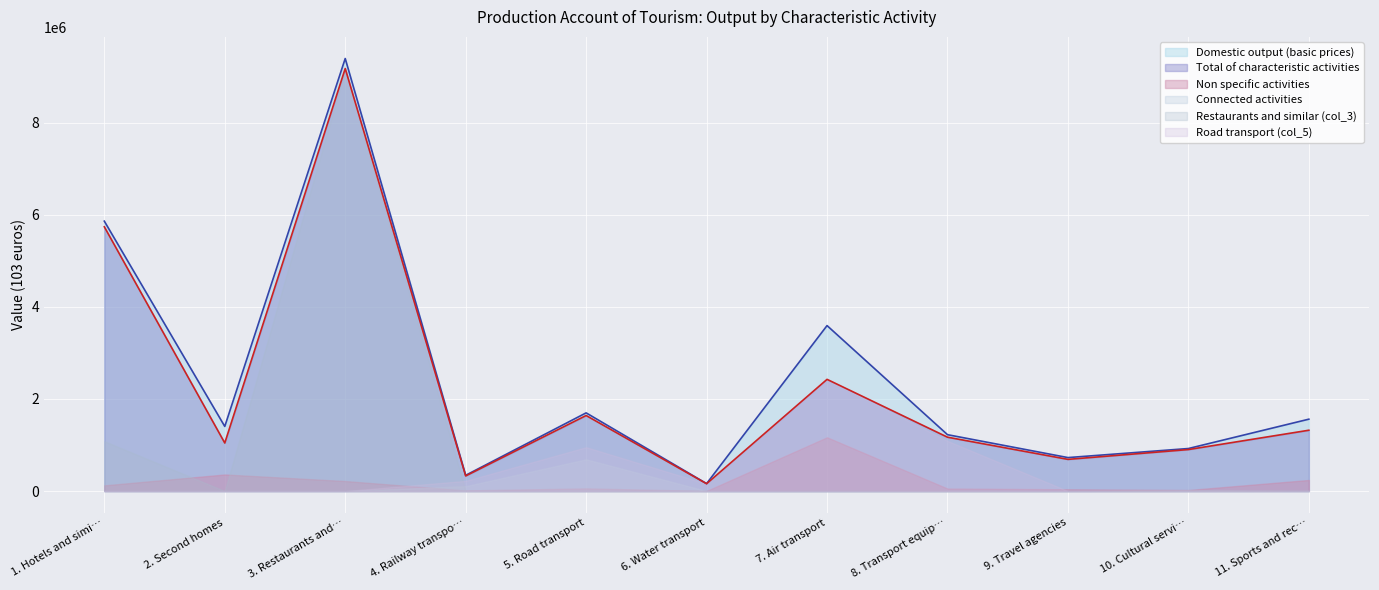

True or false: Connected activities and Non specific activities cross at least once.

True